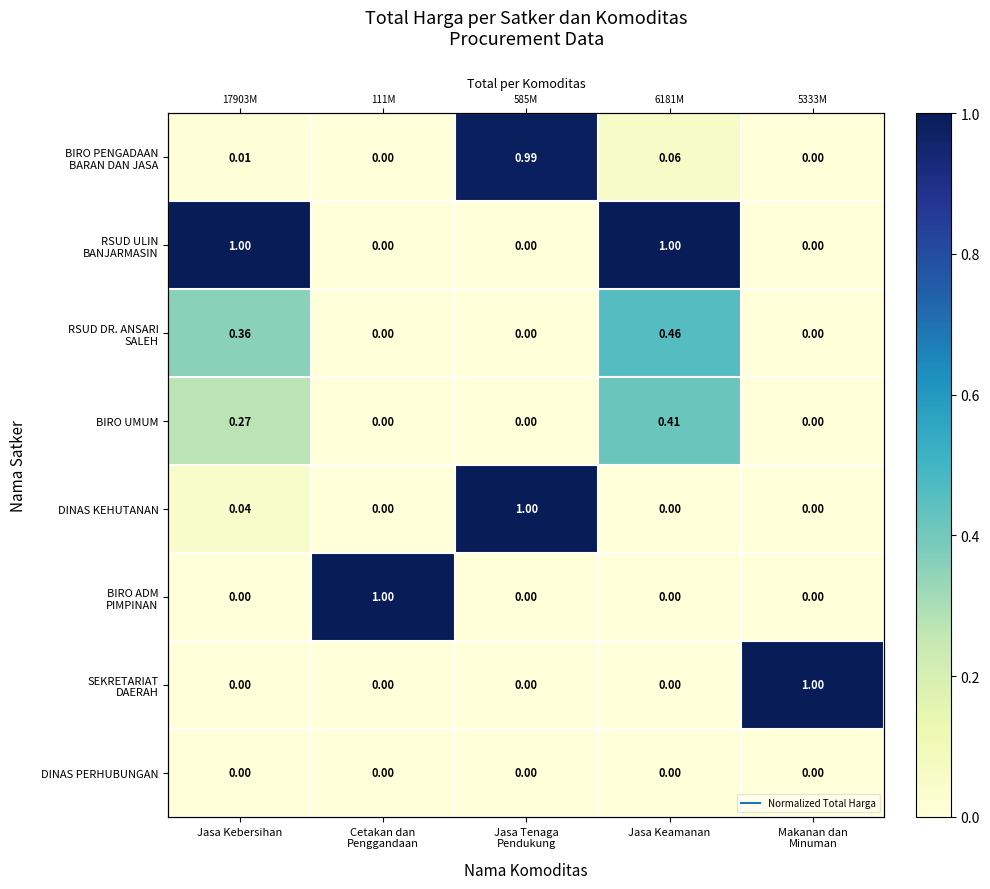

True or false: DINAS KEHUTANAN has a value of 0.6 at Makanan dan Minuman.

False